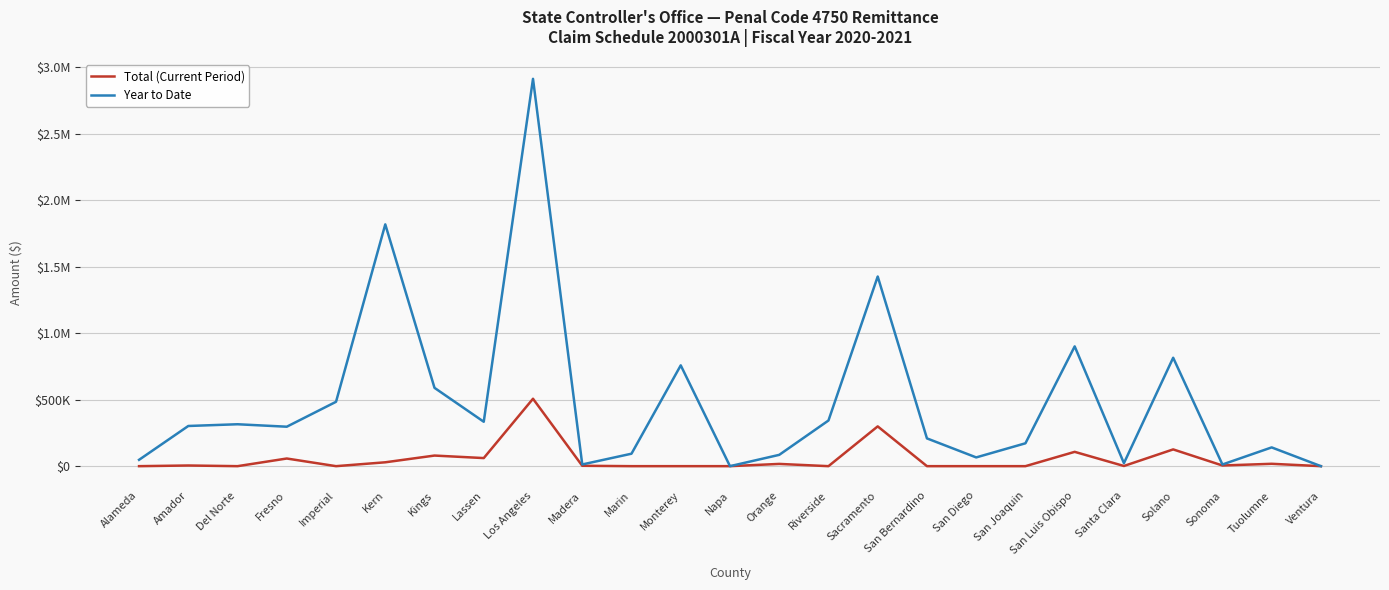

List the series in order of their peak value, lowest first.

Total (Current Period), Year to Date